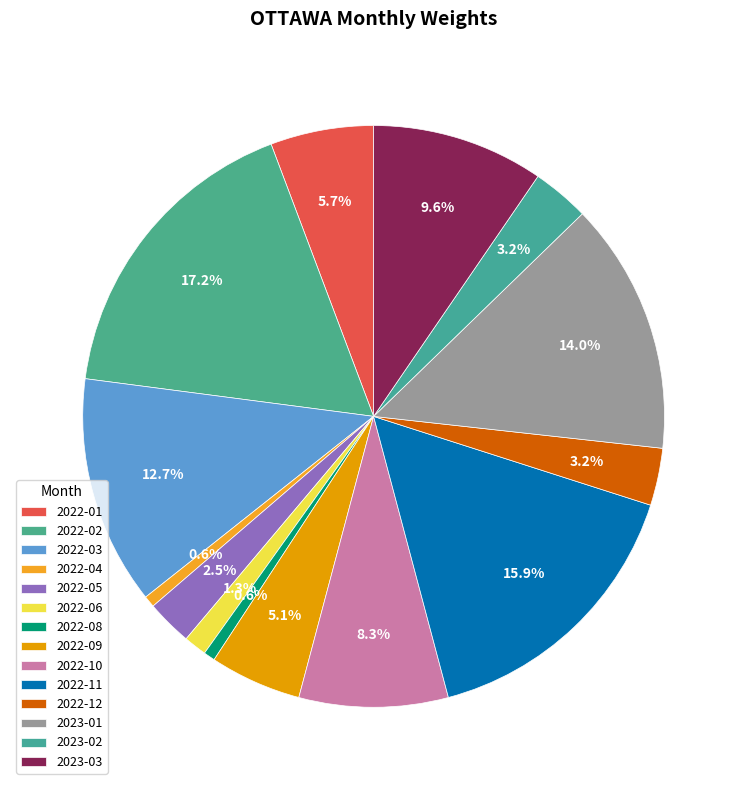

How many slices are in this pie chart?

14